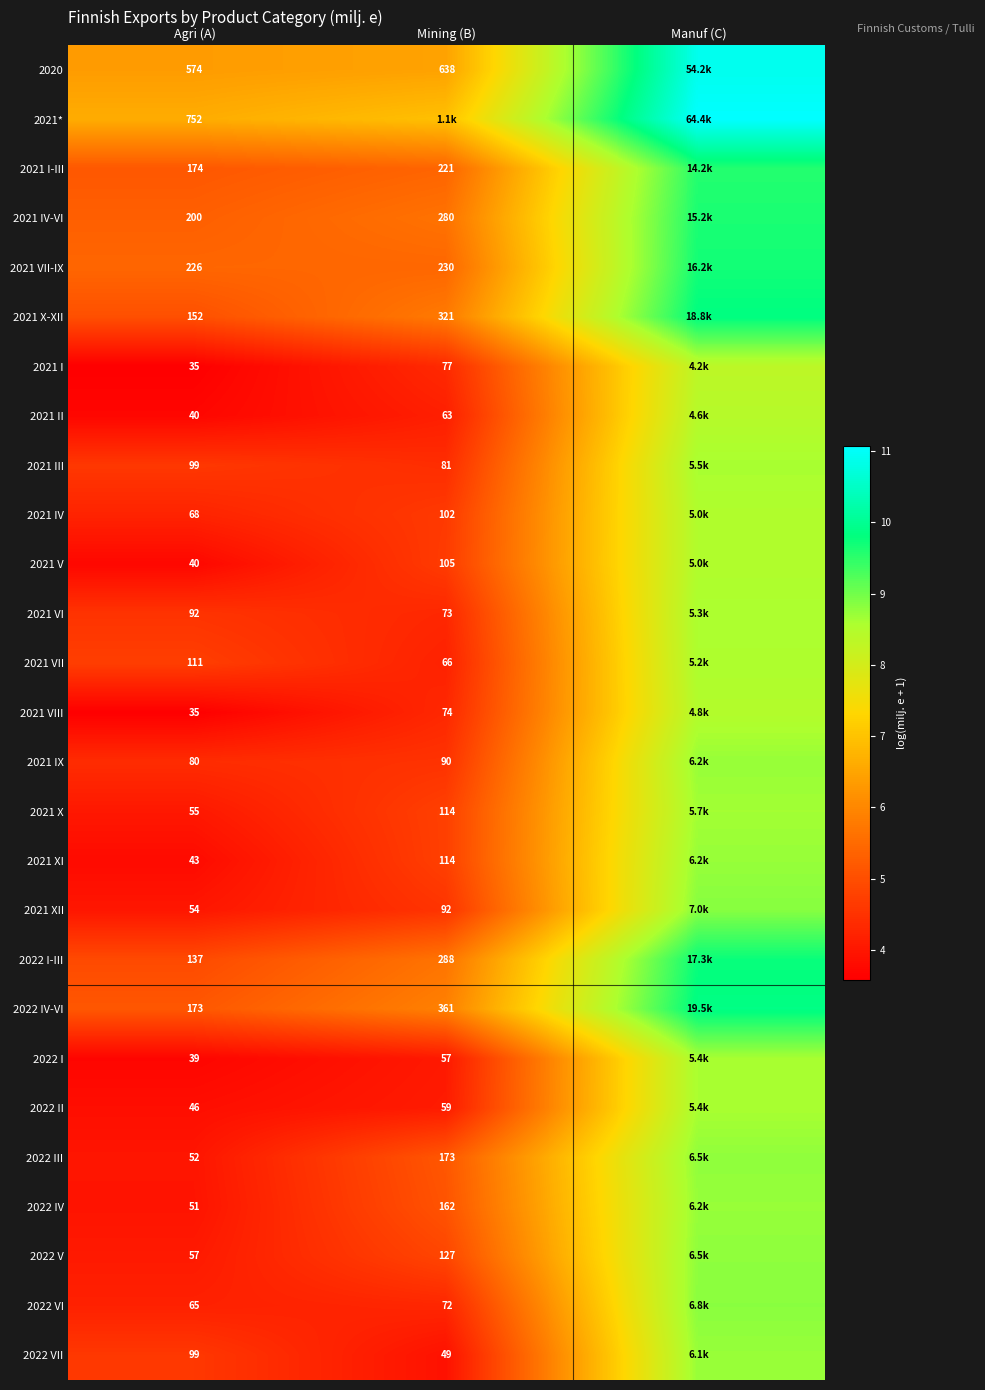

Is the value of 2022 I at Agri (A) greater than the value of 2021 III at Mining (B)?

No